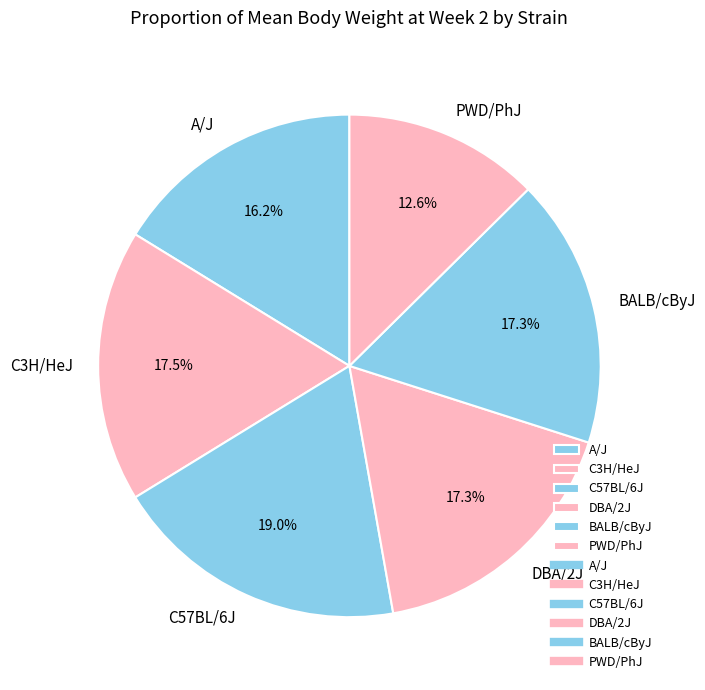

Is it true that A/J is 16% of the pie?

True